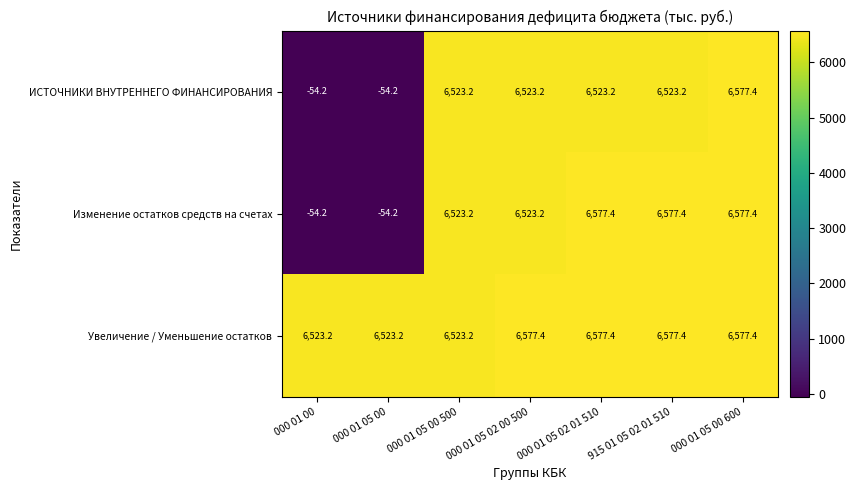

What is the spread (max minus min) of values at 915 01 05 02 01 510?

54.2